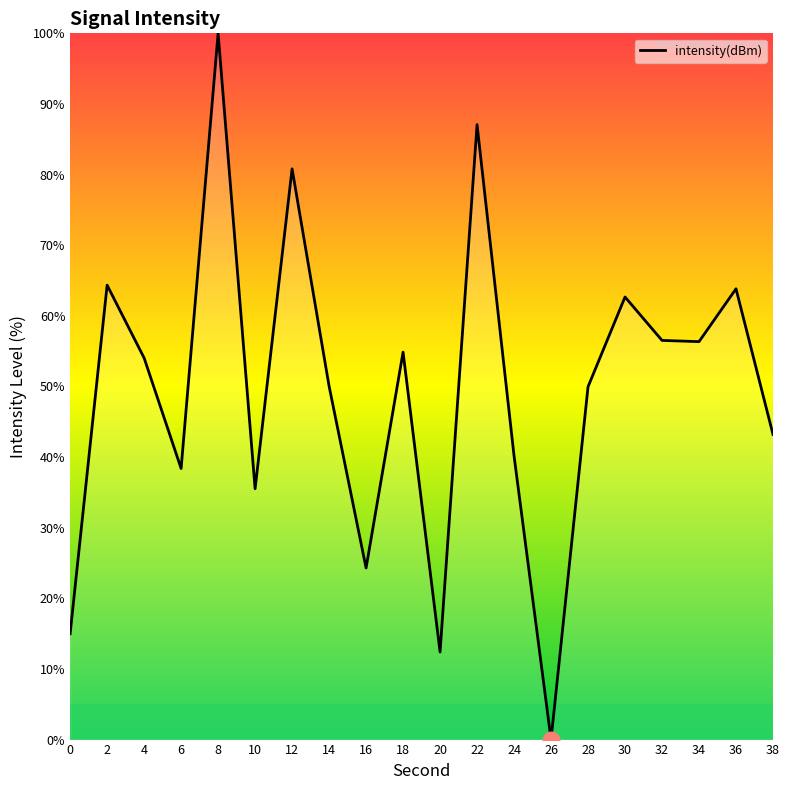

How many values are below 54?

10